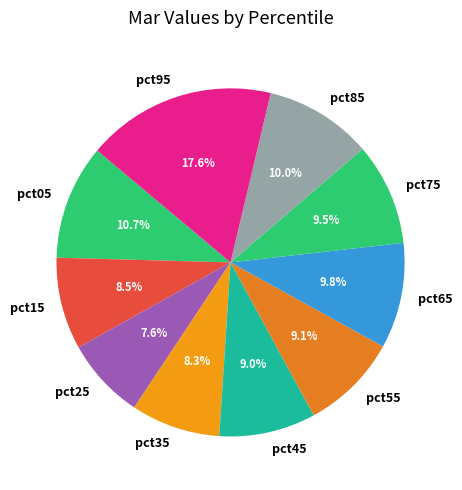

What portion of the pie excludes pct15?

91.5%